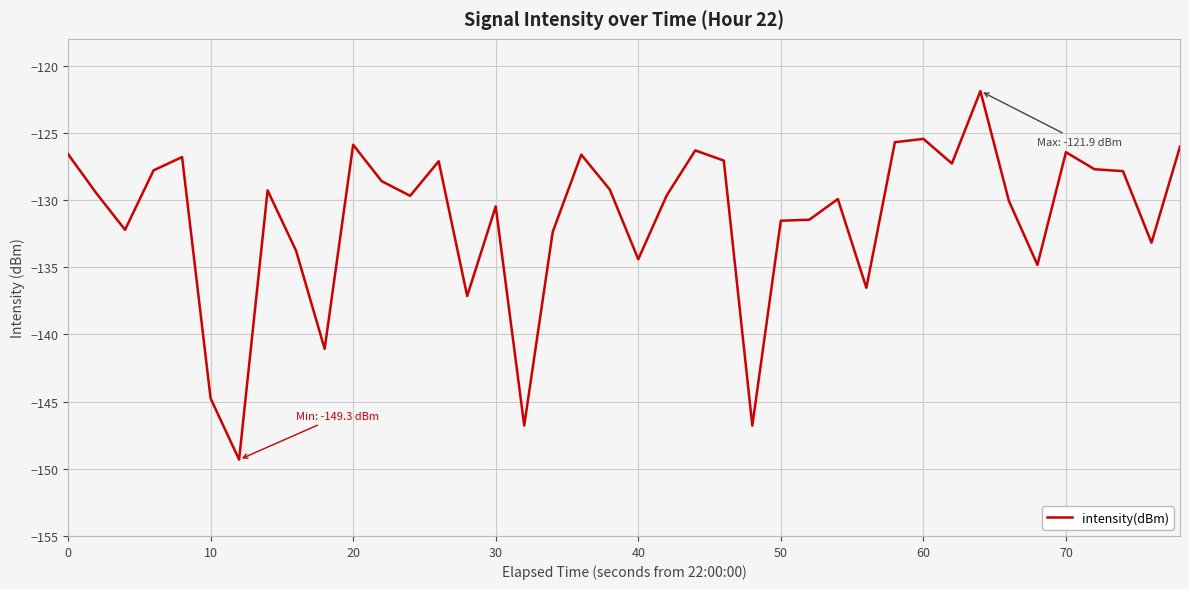

What is the difference between the maximum and minimum values?

27.4